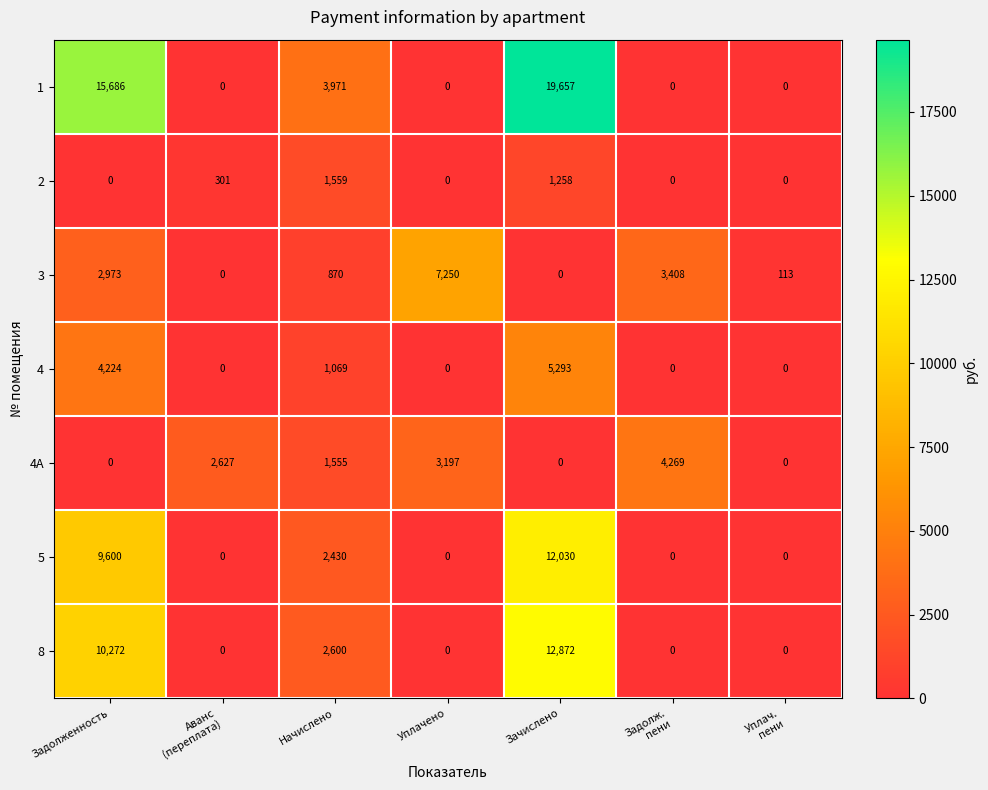

List the series in order of their peak value, lowest first.

2, 4A, 4, 3, 5, 8, 1